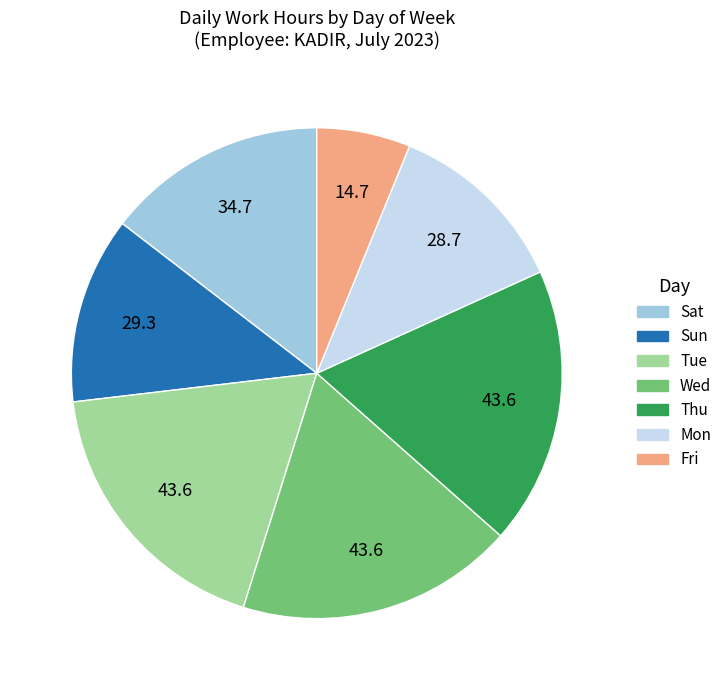

Does any single category account for the majority?

No